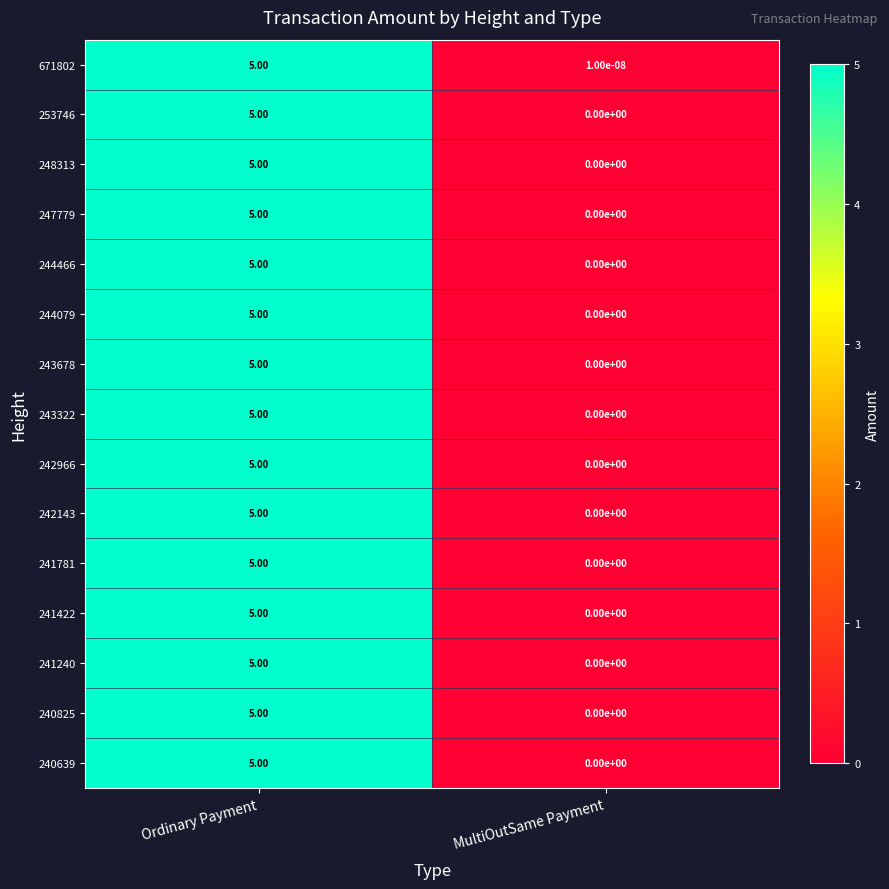

At which category is the sum across all series the highest?

Ordinary Payment